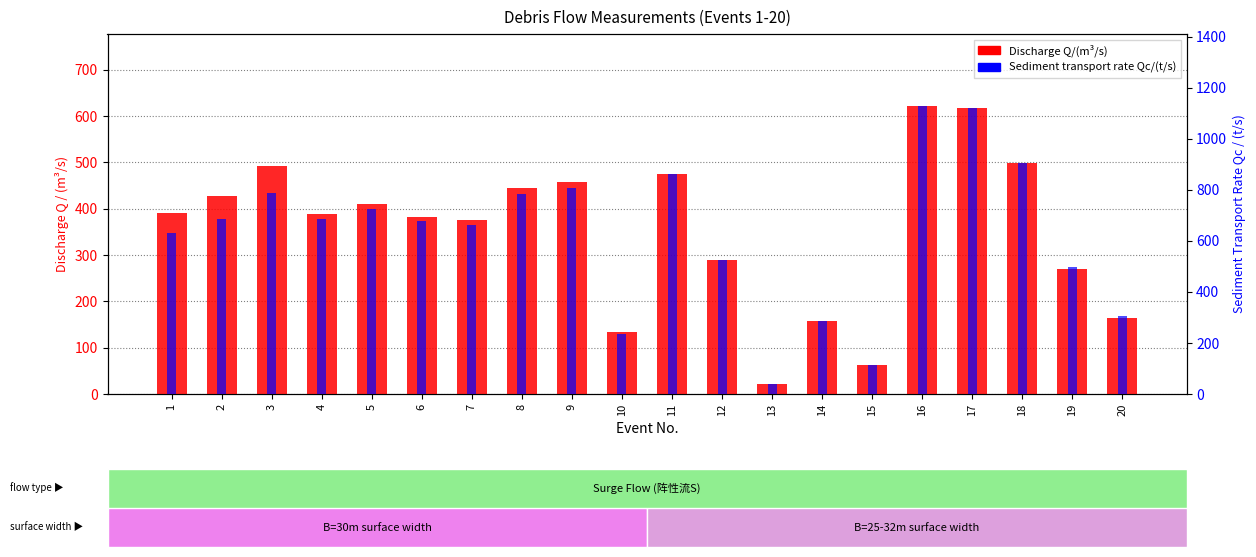

How many data points does each series have?

20